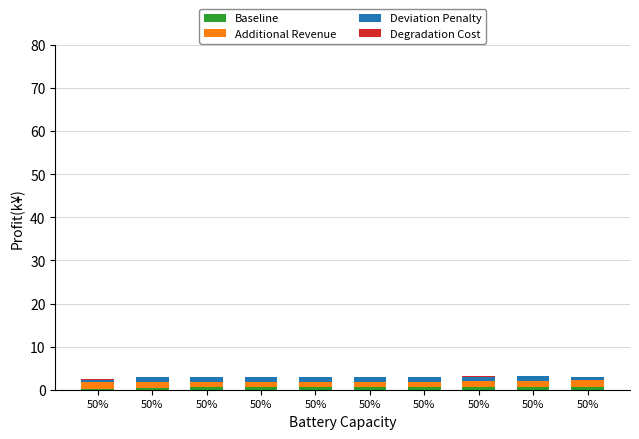

What is the sum of all Baseline values?

5.3